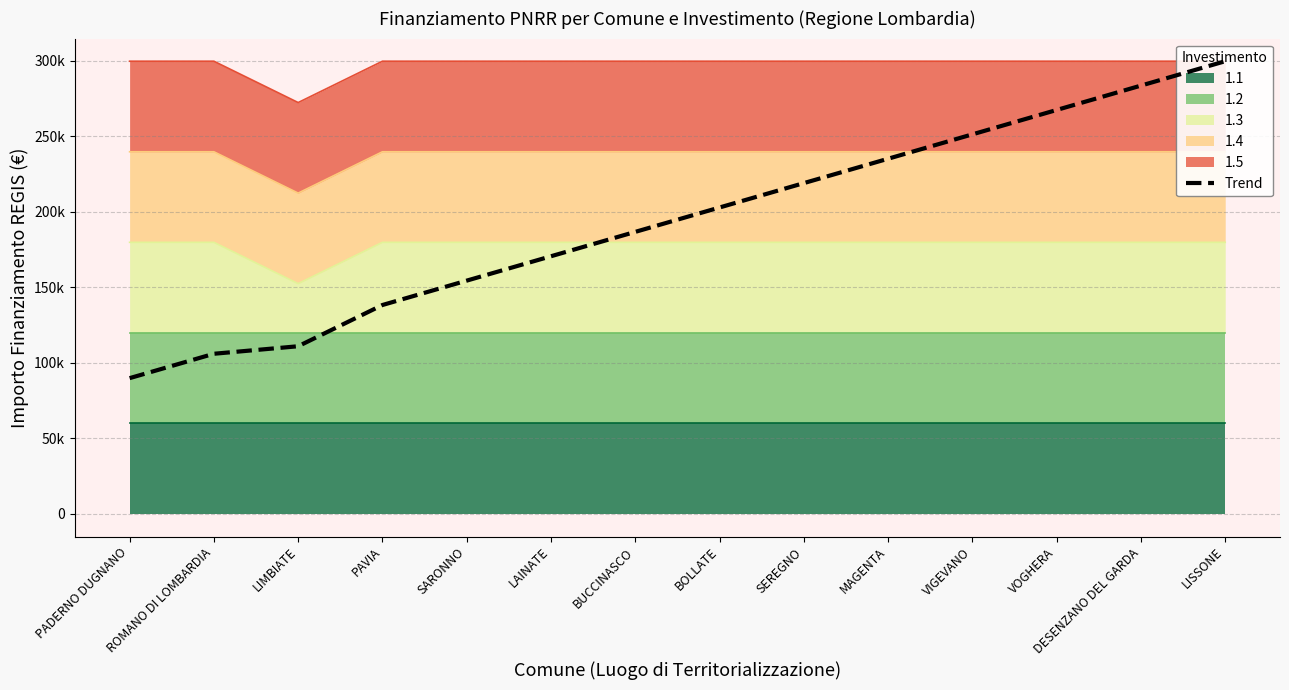

Which label corresponds to the smallest value in the chart?

PADERNO DUGNANO